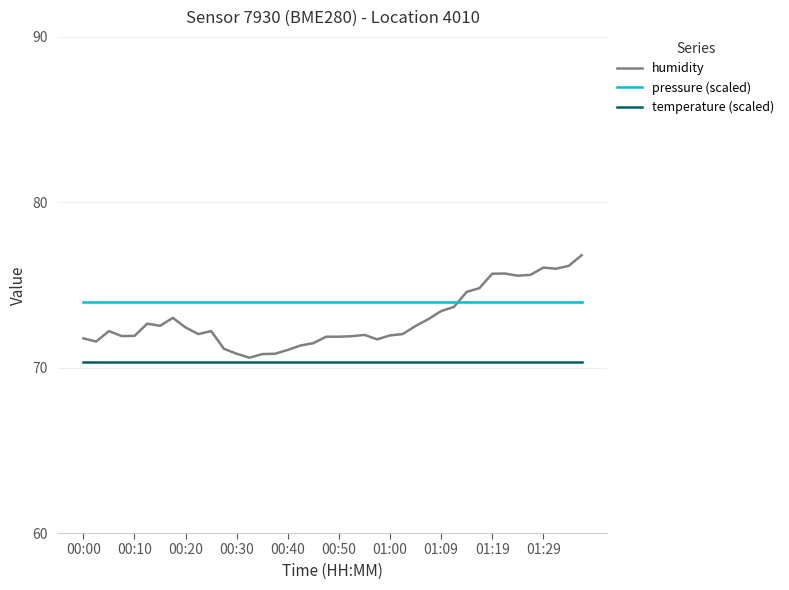

How many lines are shown in the chart?

3